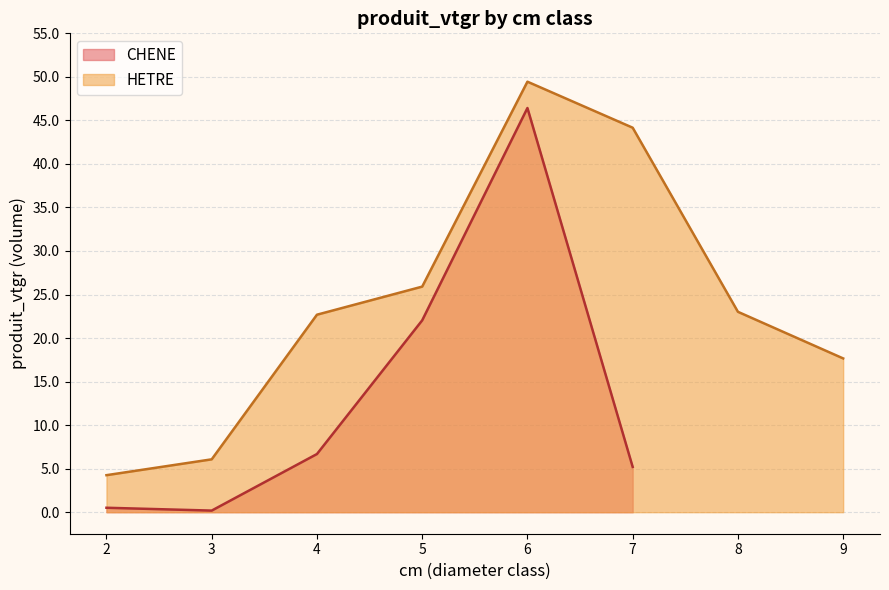

What is the maximum value for CHENE?

46.4